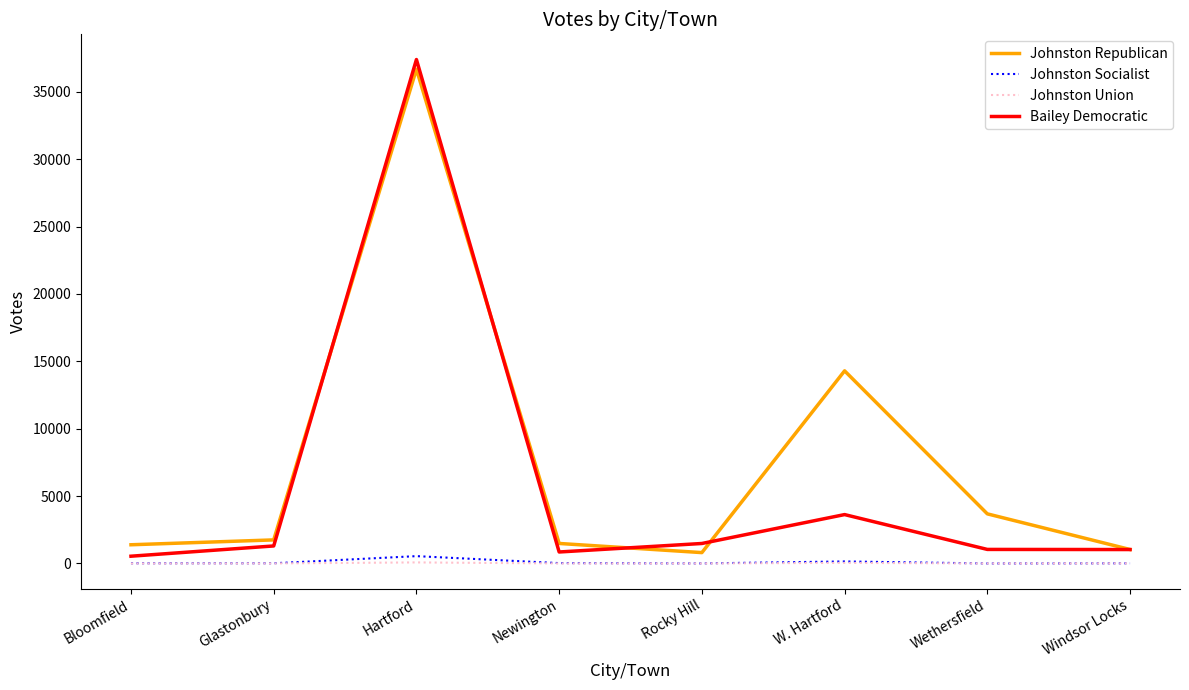

What are all the series names shown in the legend?

Johnston Republican, Johnston Socialist, Johnston Union, Bailey Democratic